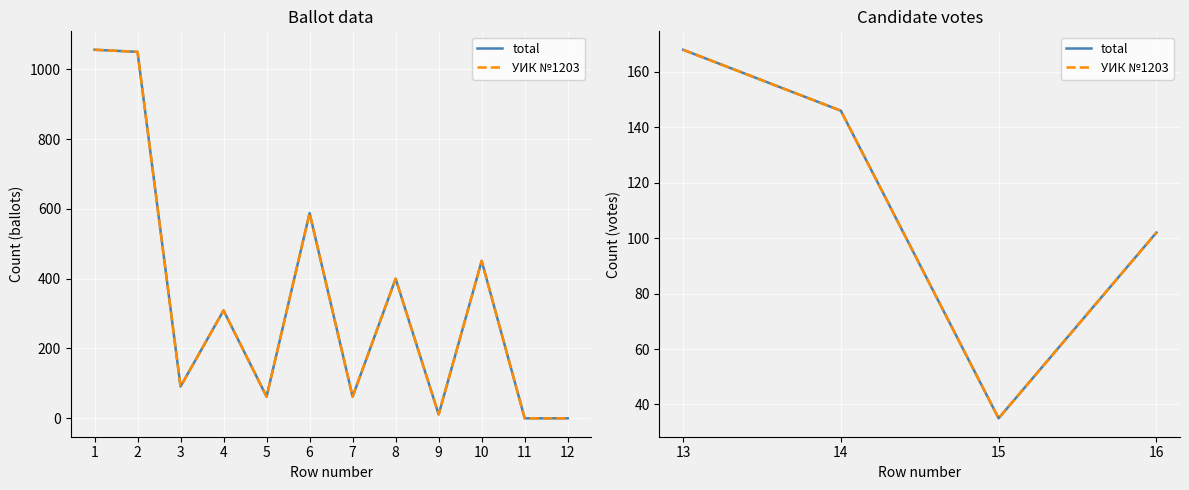

Which has a higher value, 15 or 13?

13